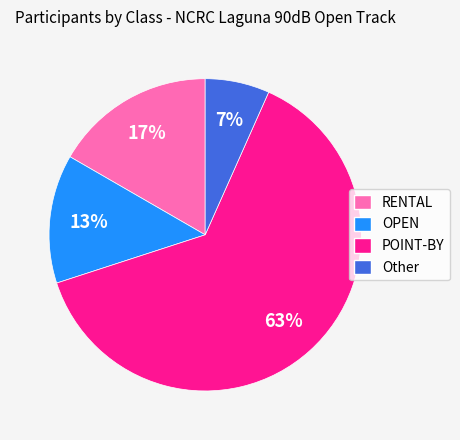

What percentage is the RENTAL slice, to the nearest percent?

17%